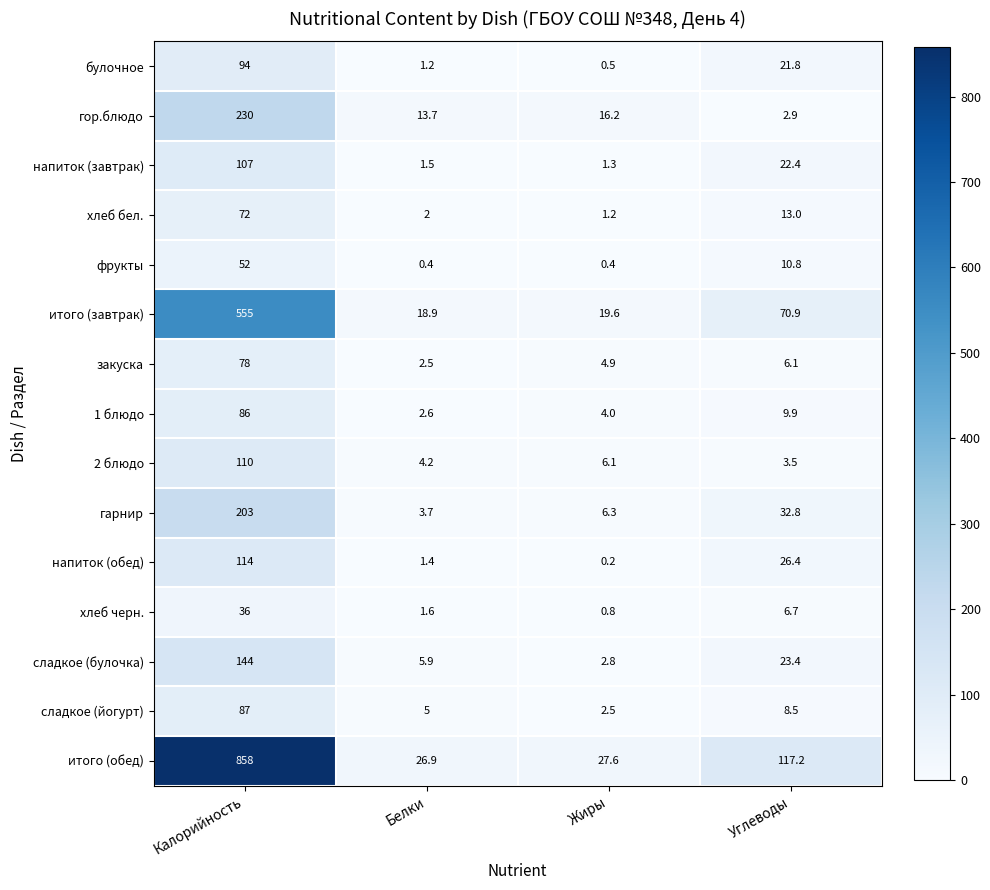

Which category has the highest value across all series?

Калорийность